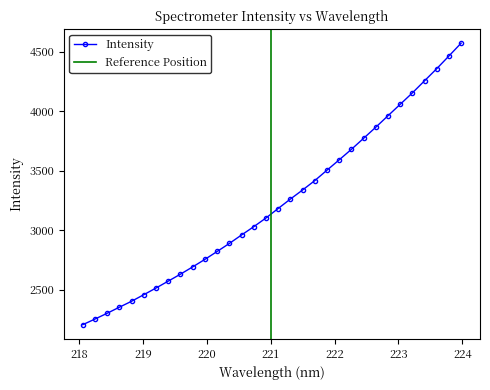

The chart shows a value of 5326.7 at 221.3083. True or false?

False